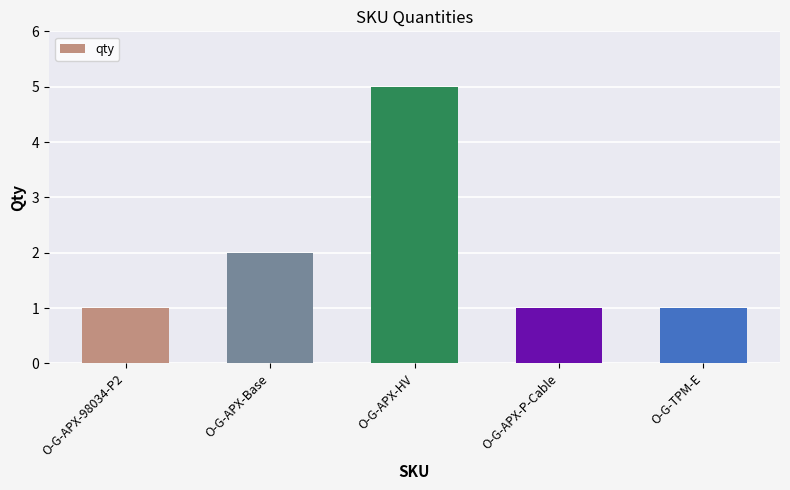

Does the chart contain stacked bars?

No